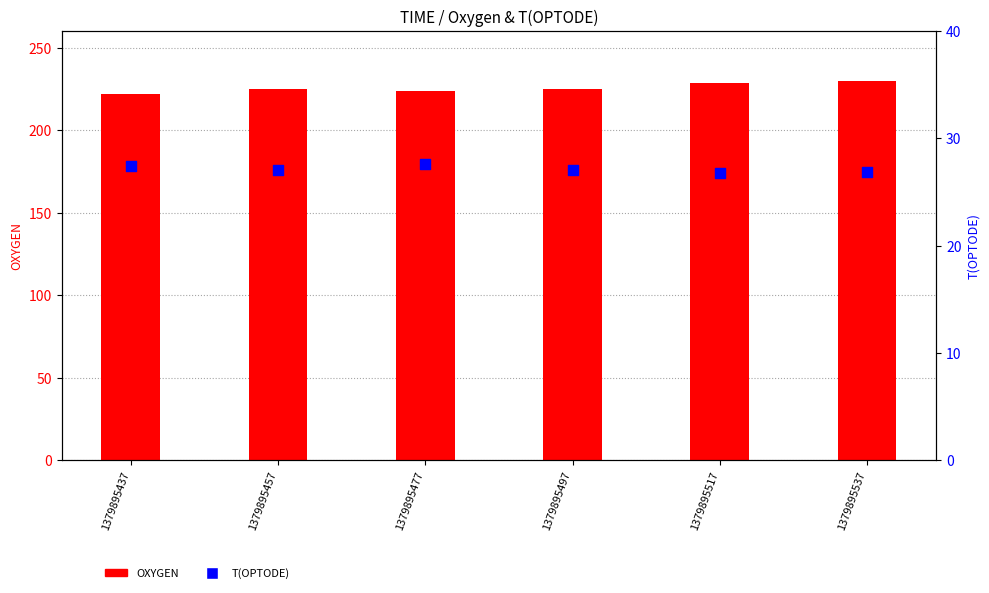

Is the value of OXYGEN at 1379895457 greater than the value of T(OPTODE) at 1379895477?

Yes